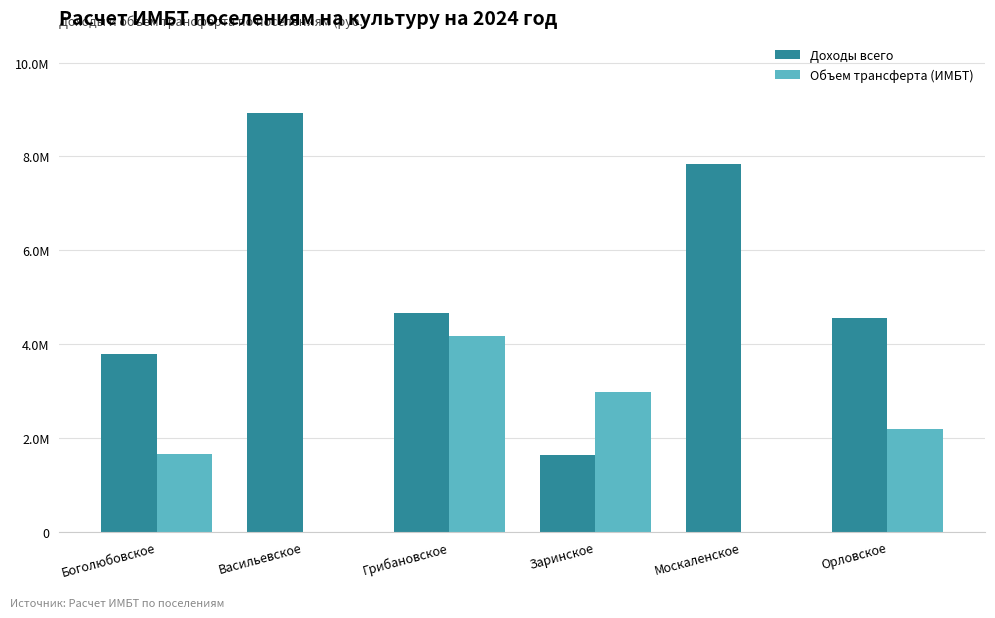

Reading right to left, extract all data points from this chart.

Доходы всего: Орловское=4558592.2	Москаленское=7839223.8	Заринское=1640200.0	Грибановское=4657828.8	Васильевское=8921621.5	Боголюбовское=3782728.7
Объем трансферта (ИМБТ): Орловское=2193340.5	Москаленское=0.0	Заринское=2968699.8	Грибановское=4165131.9	Васильевское=0.0	Боголюбовское=1652952.8